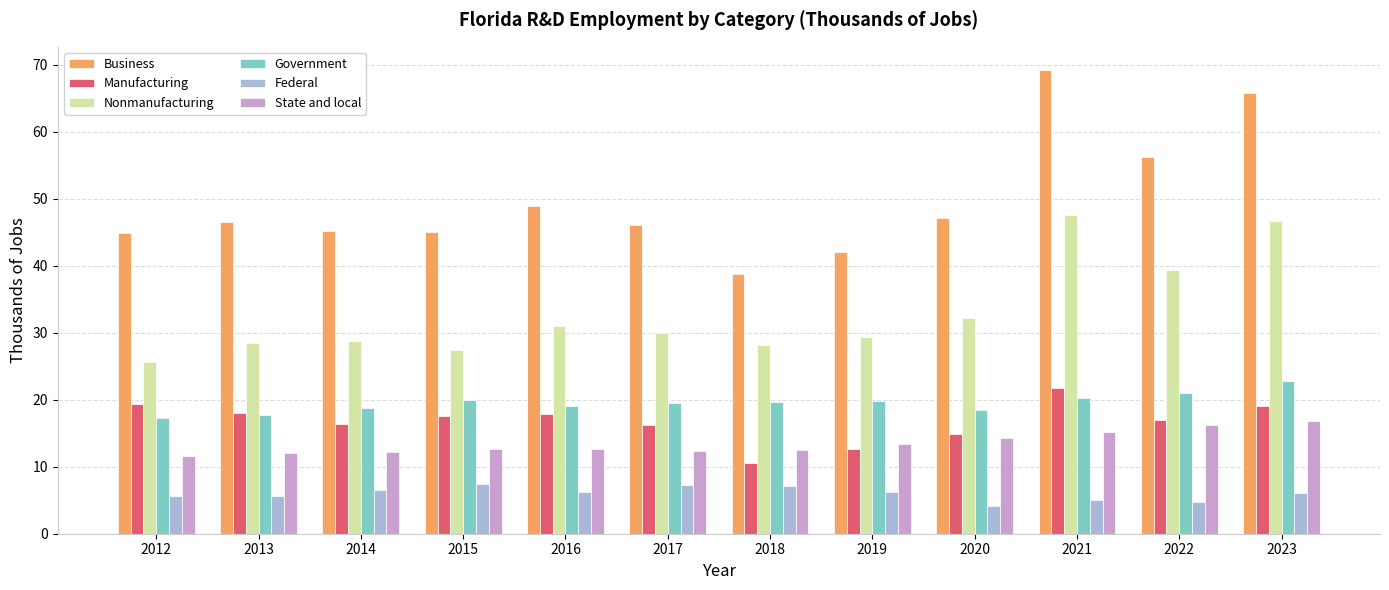

Are the bars grouped side by side (vs. stacked)?

Yes